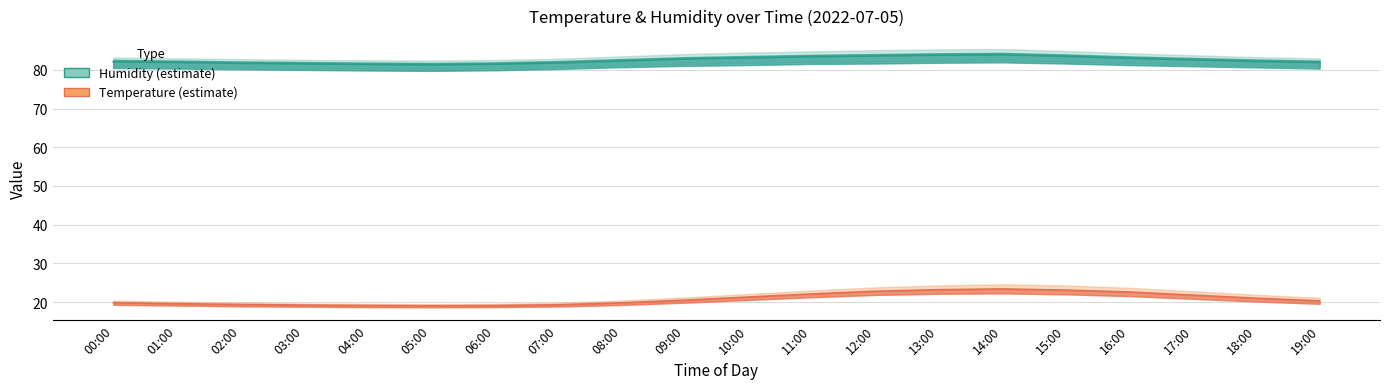

At which category is the sum across all series the highest?

14:00